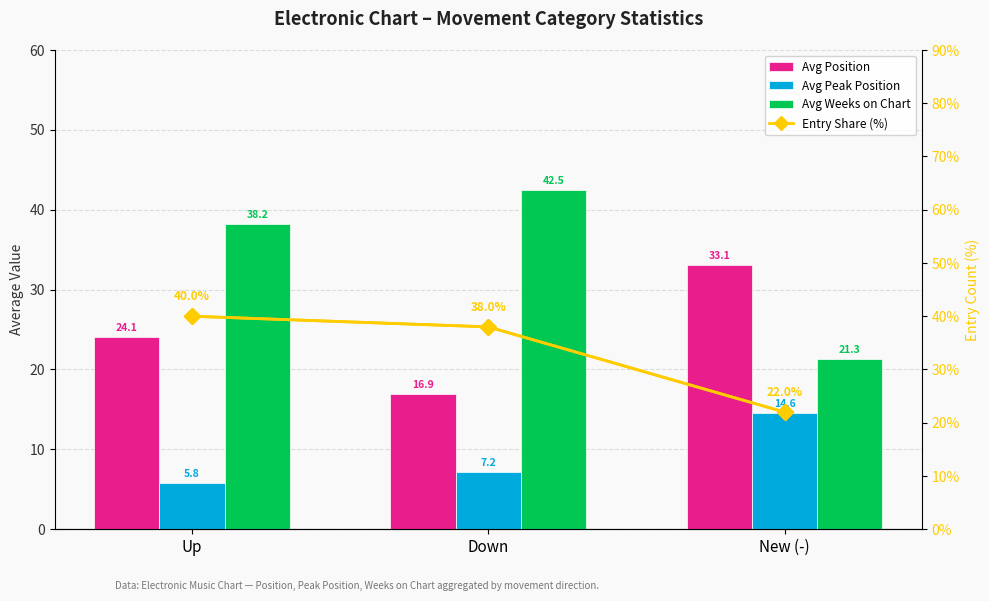

Which category has the lowest value in the Avg Position series?

Down